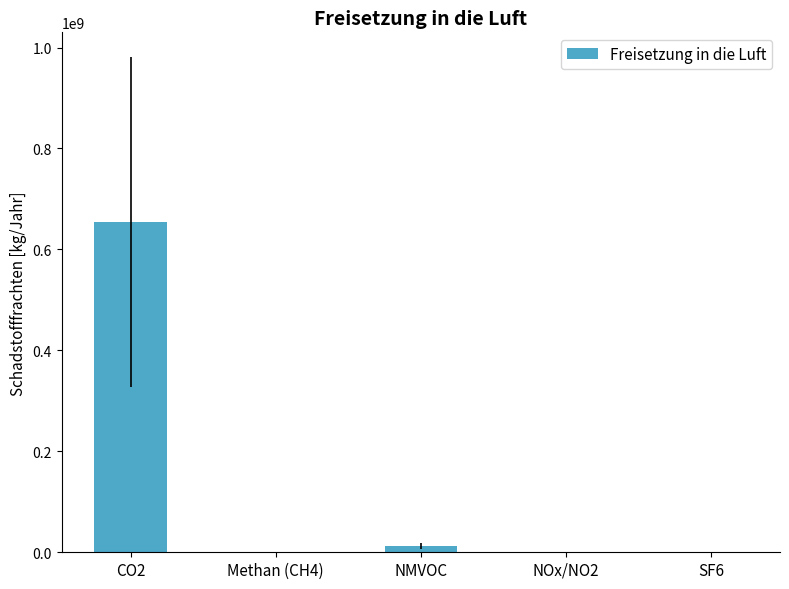

What is the change in value from Methan (CH4) to NOx/NO2?

-322060